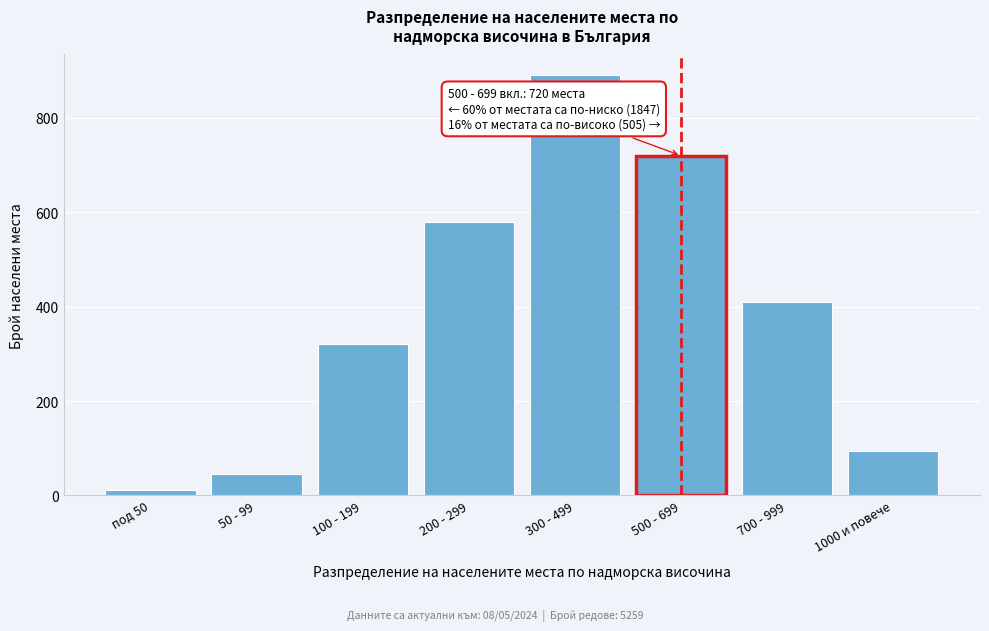

Reading left to right, list all the values displayed in this chart.

12	45	320	580	890	720	410	95